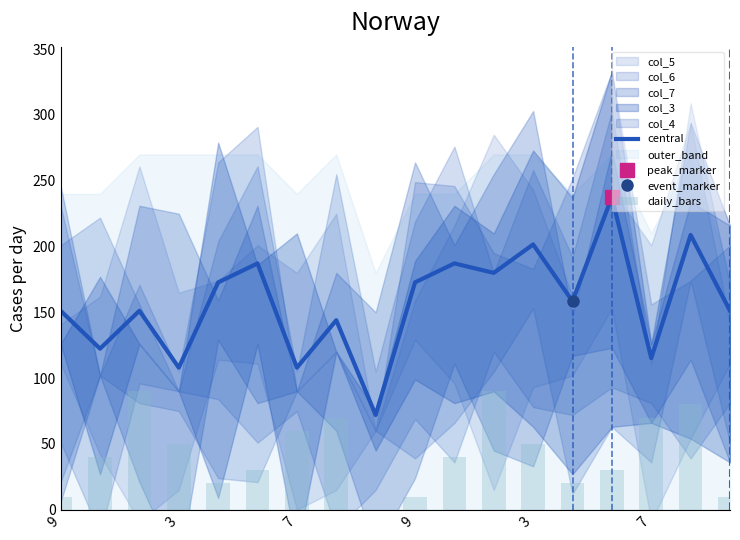

What is the difference between the highest and lowest values at 9?

141.2